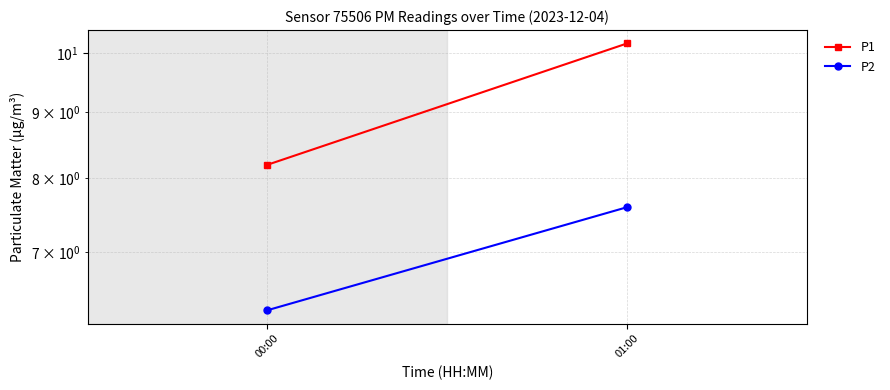

List the labels in order of P2 value, largest first.

01:00, 00:00